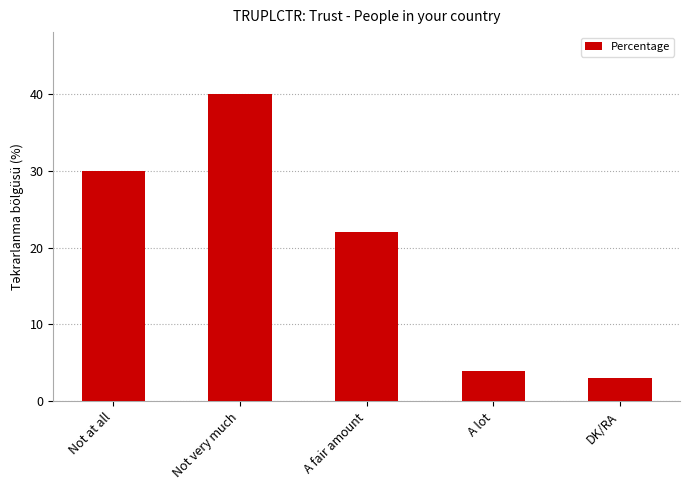

Rank the categories by value from highest to lowest.

Not very much, Not at all, A fair amount, A lot, DK/RA